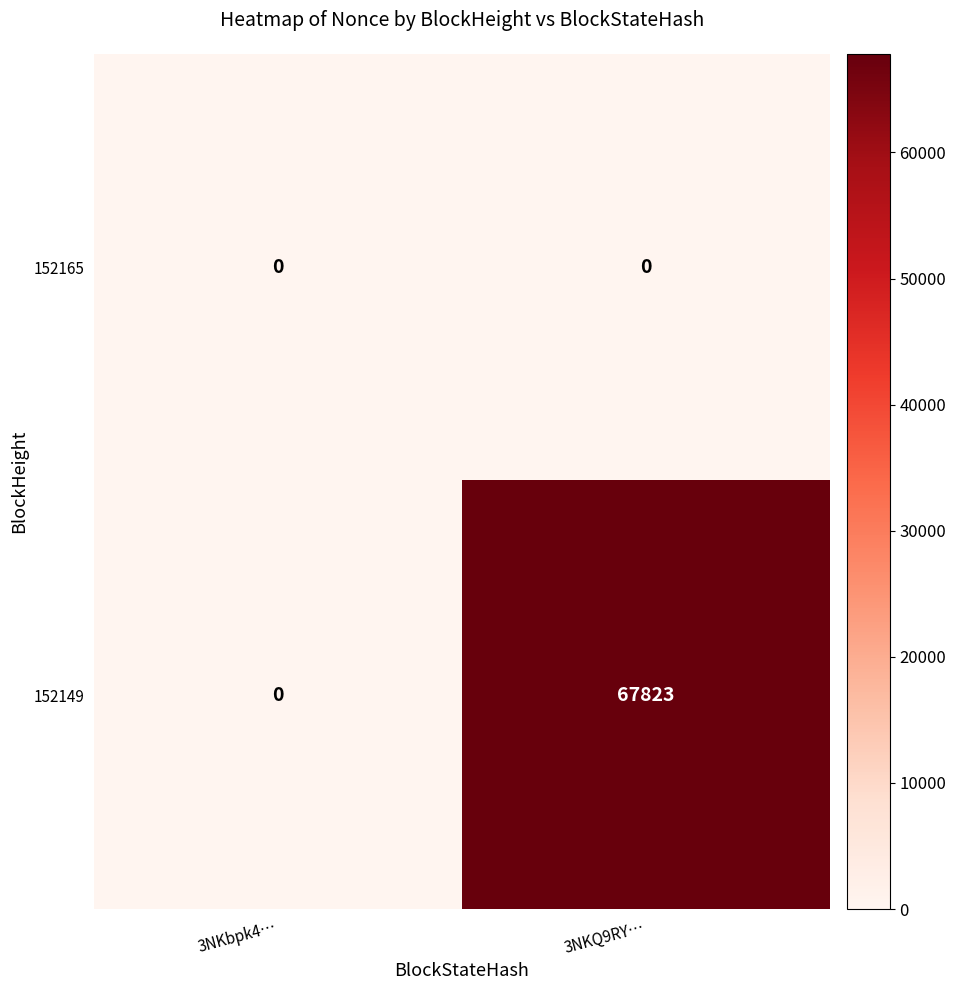

What is the sum of the 152149 values at 3NKbpk4… and 3NKQ9RY…?

67823